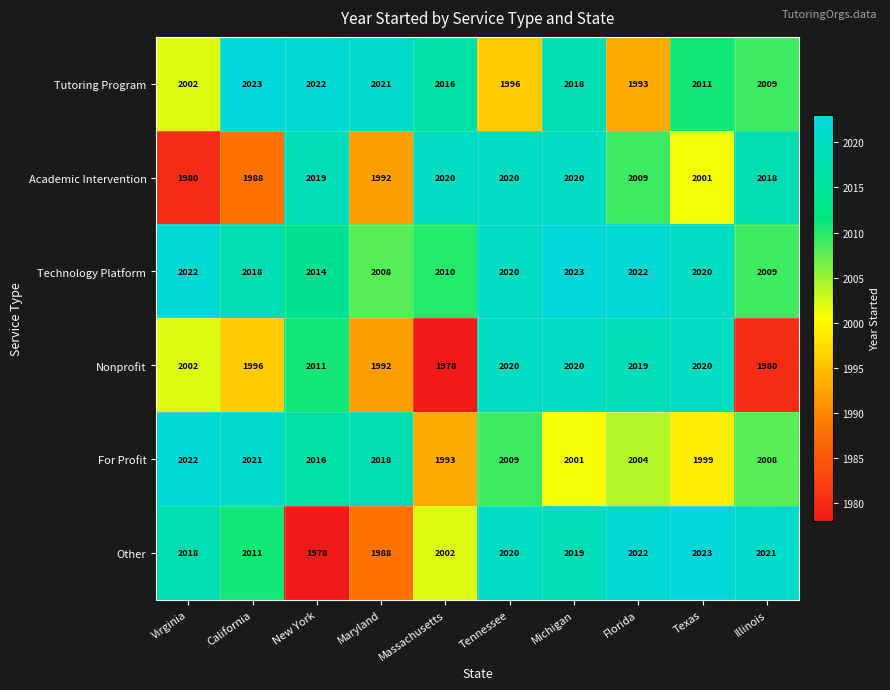

Between California and Illinois, which series saw the biggest shift?

Academic Intervention